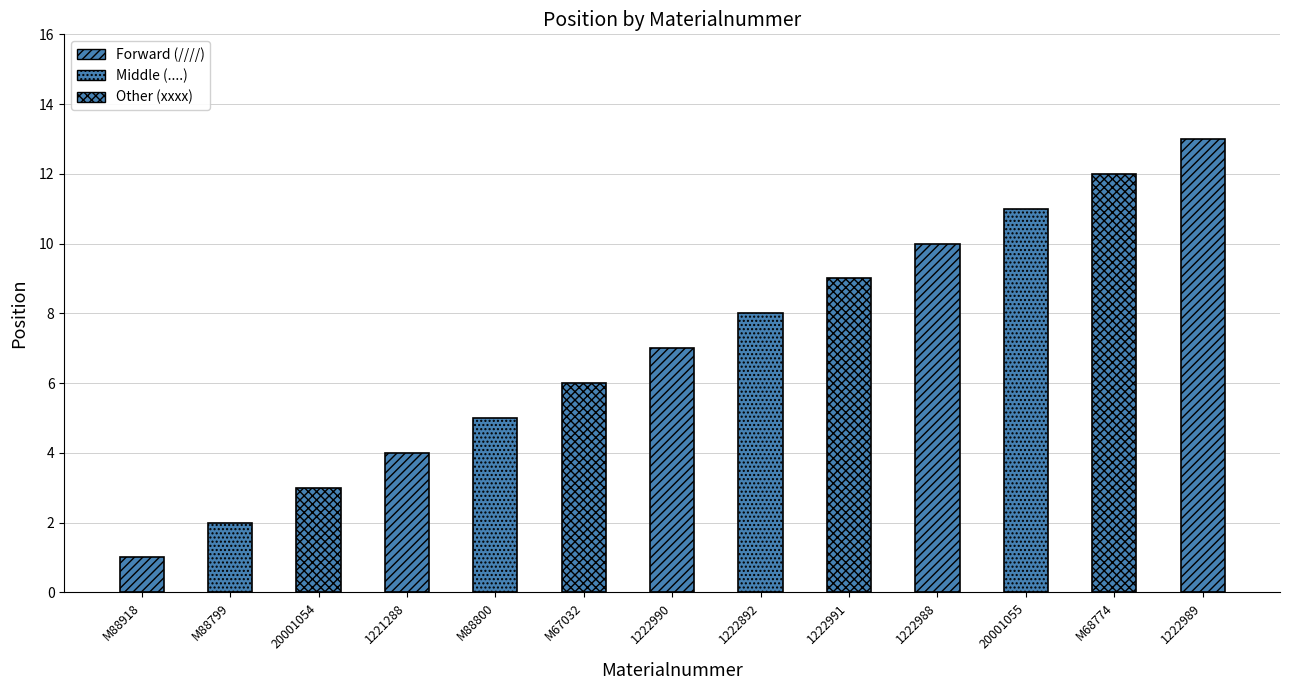

What is the change in value from 1222991 to 1222989?

+4